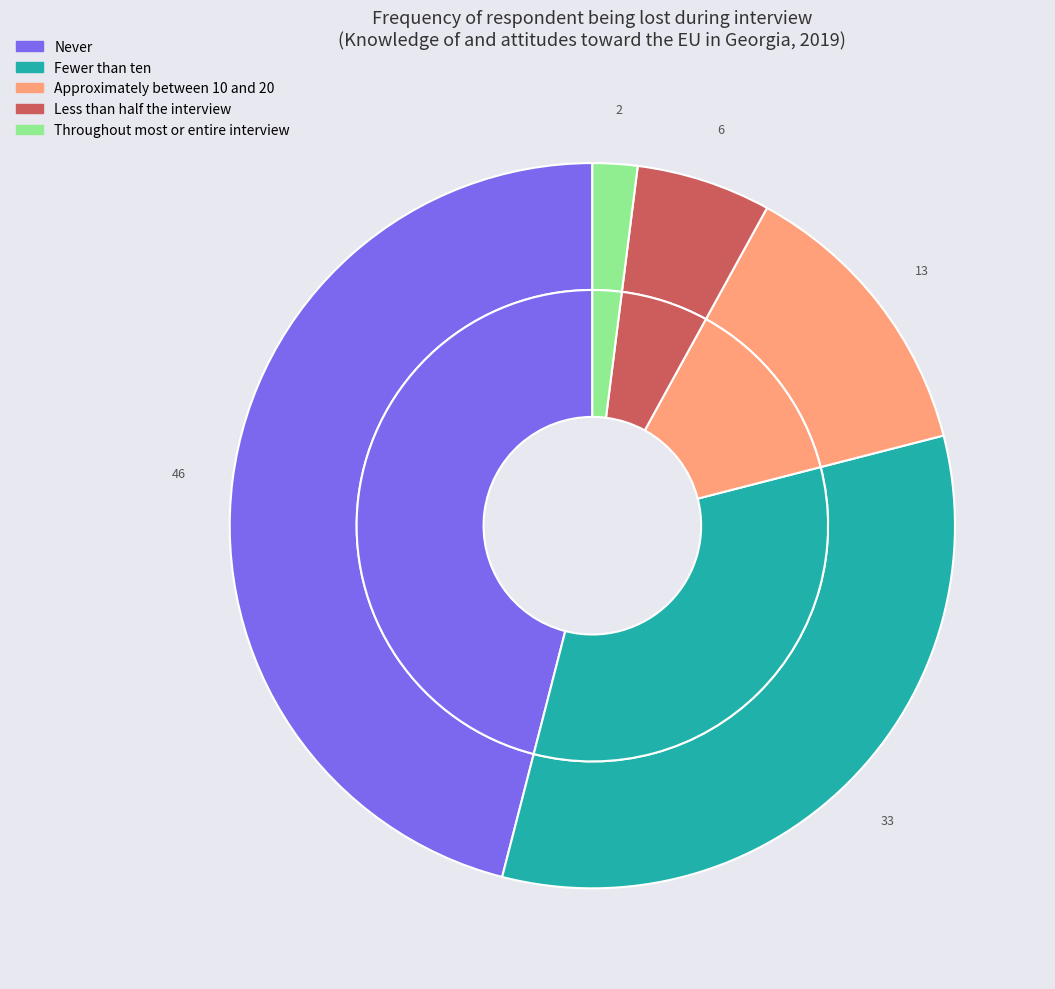

Is it true that Never is 46% of the pie?

True